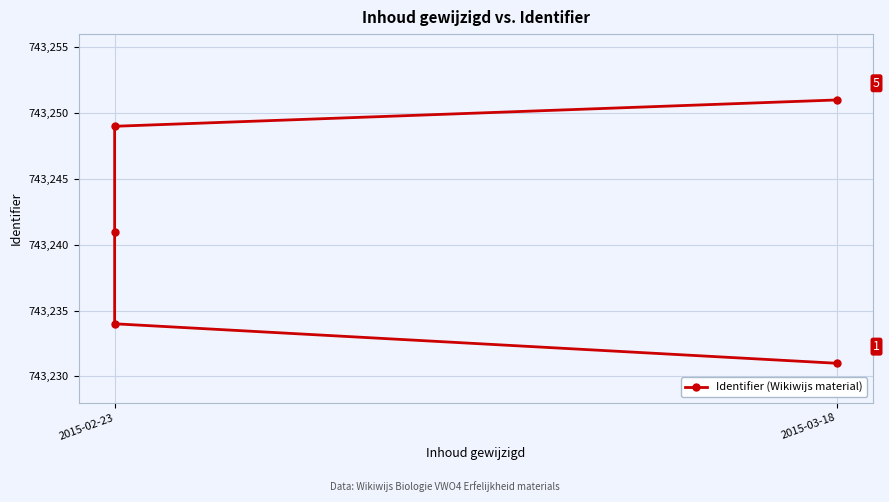

What is the minimum value shown in the chart?

743231